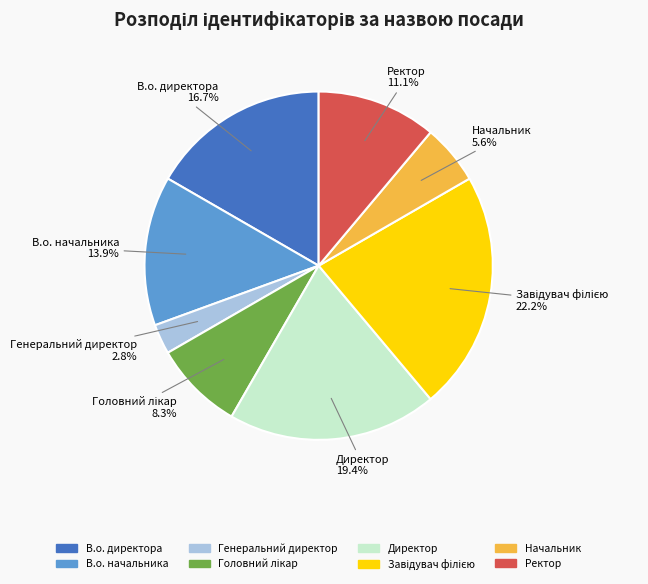

Does any single category account for the majority?

No